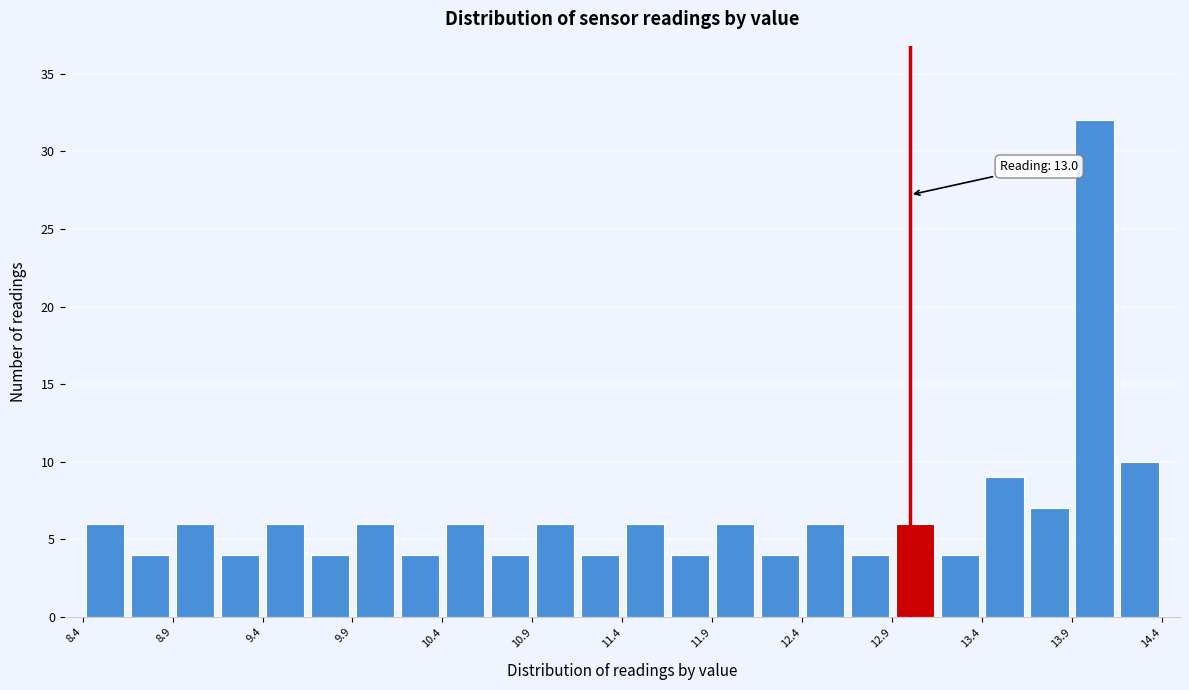

Which range on the x-axis has the tallest bar?

13.90 to 14.15